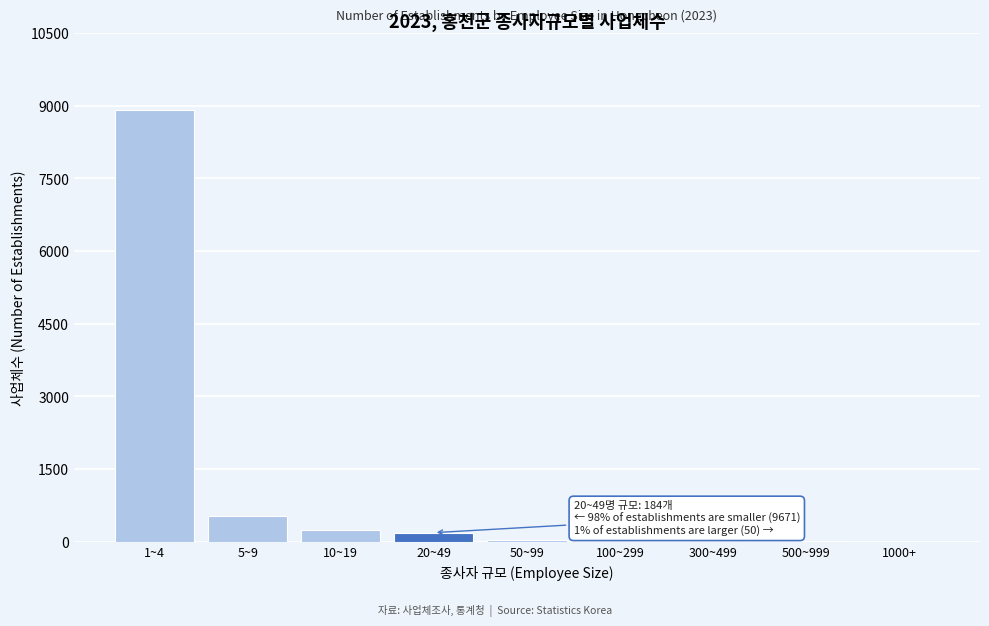

At which category does the chart reach its peak across all series?

1~4